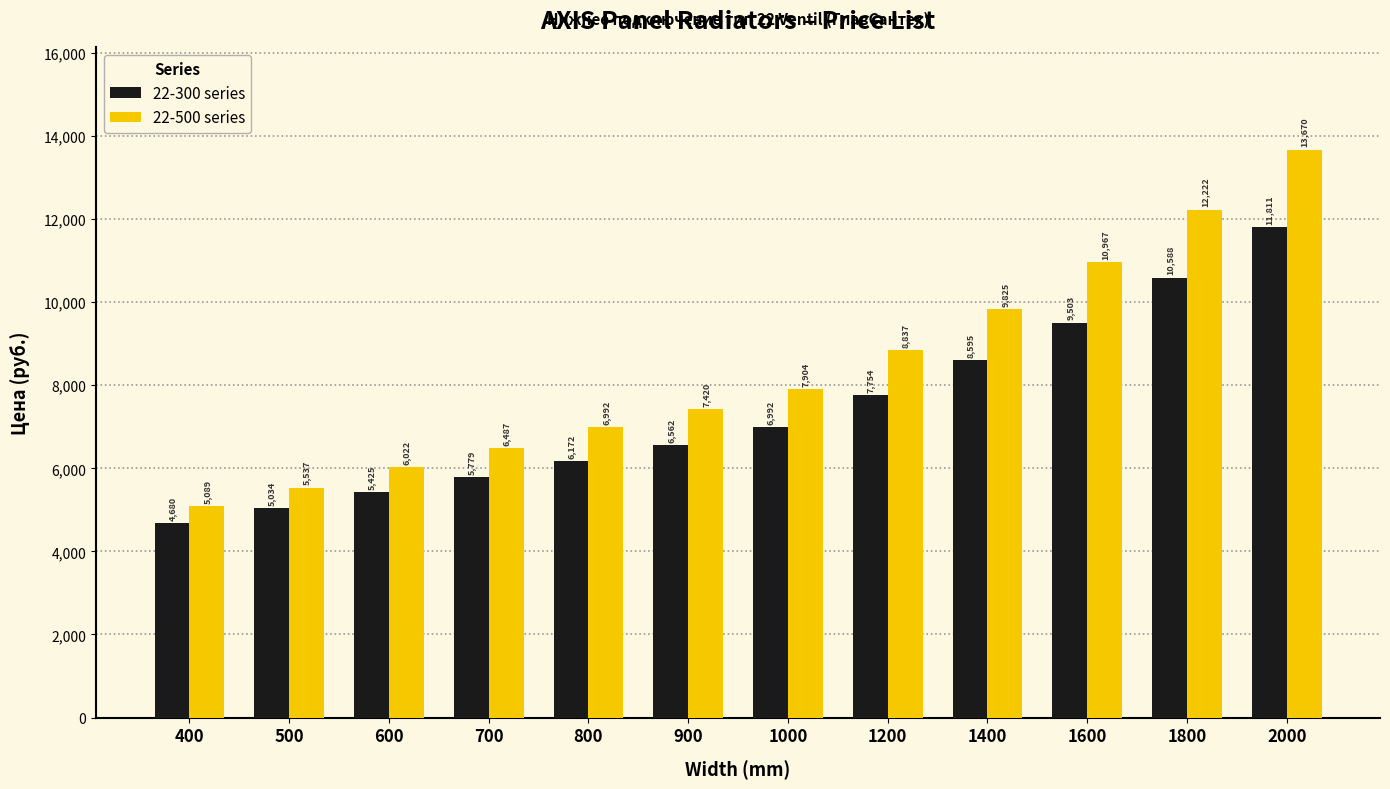

What is the difference between the maximum and second lowest values in the 22-500 series series?

8133